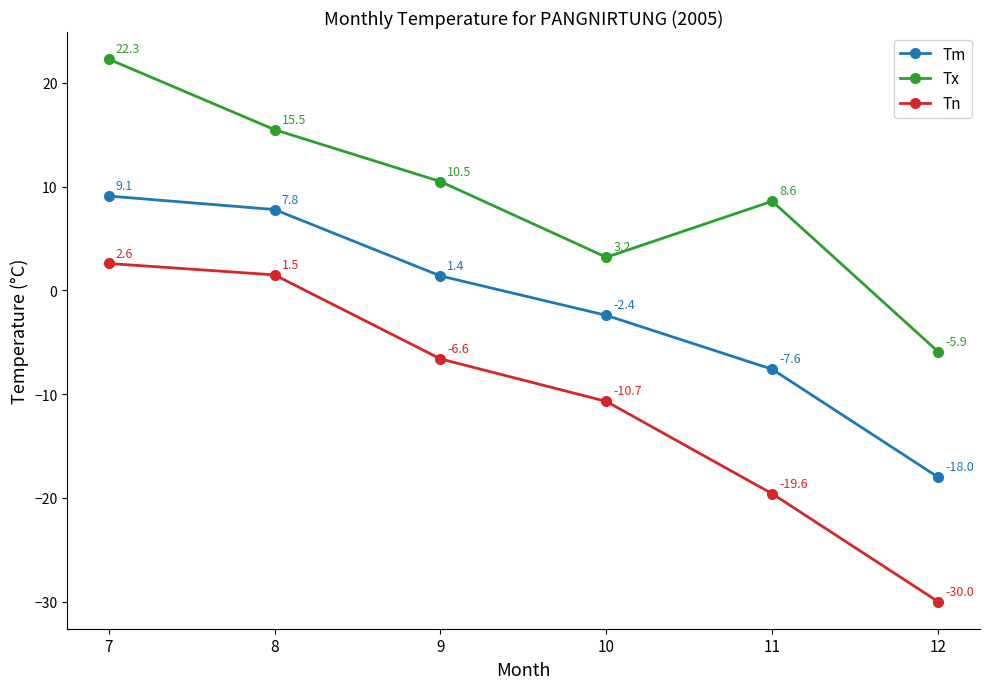

The value of Tn at 8 is 1.5. True or false?

True